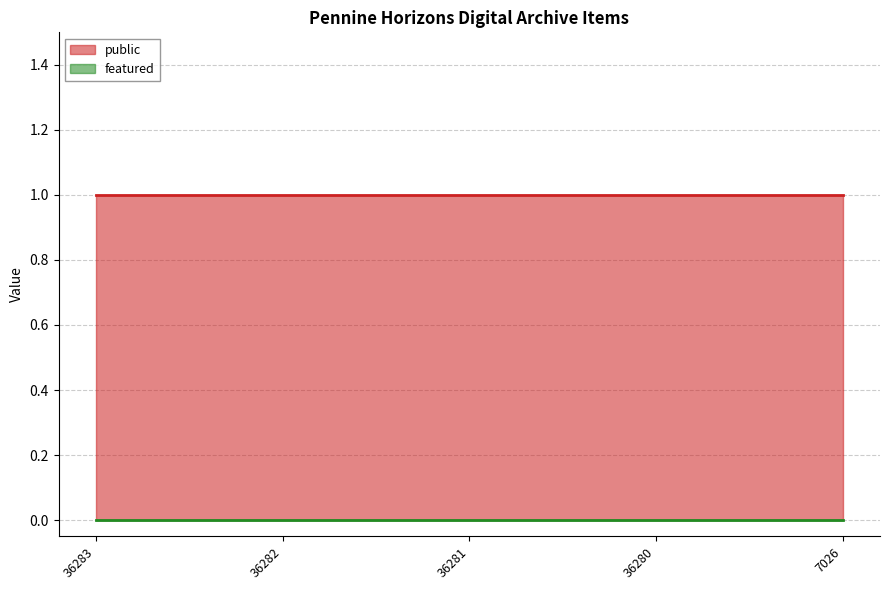

Which series has the largest total across all categories?

public